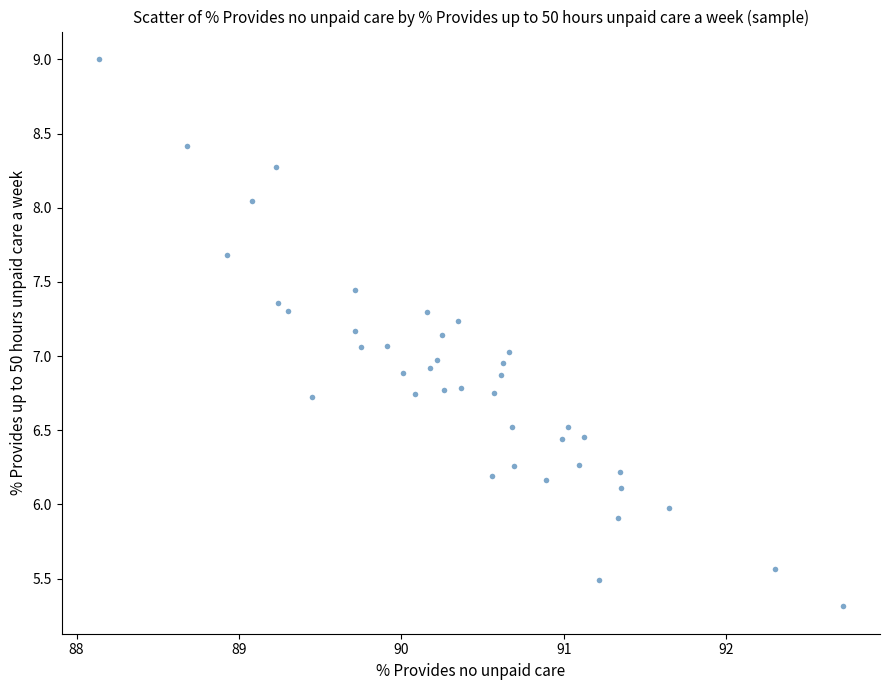

What is the range of X values (max minus min)?

4.6